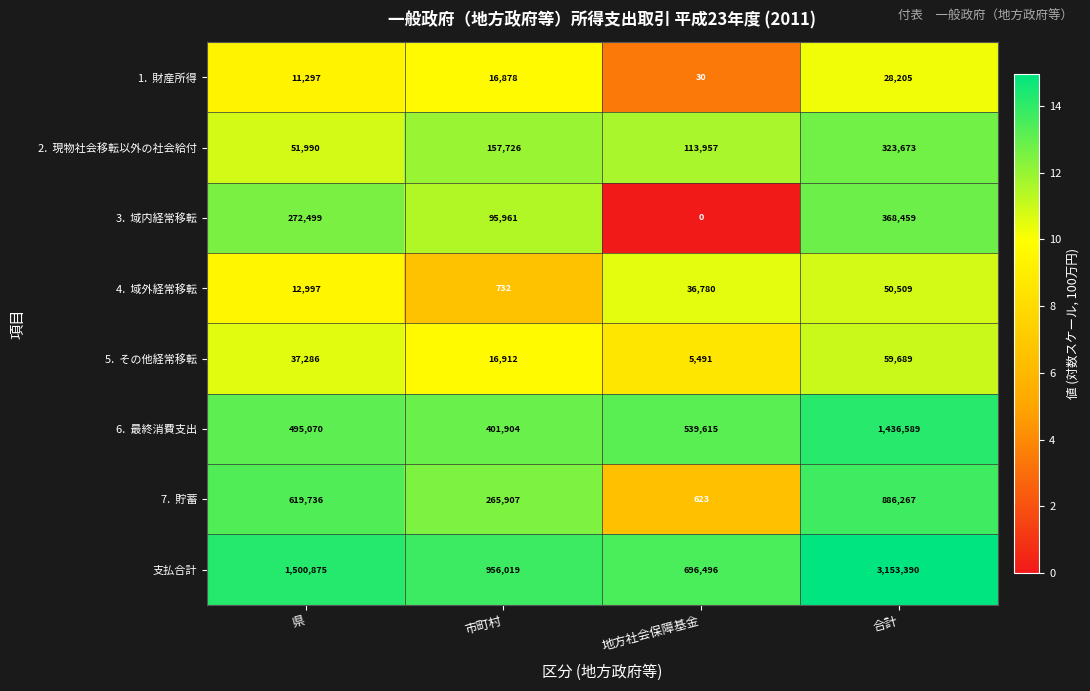

What is the total value across all series at 地方社会保障基金?

1392992